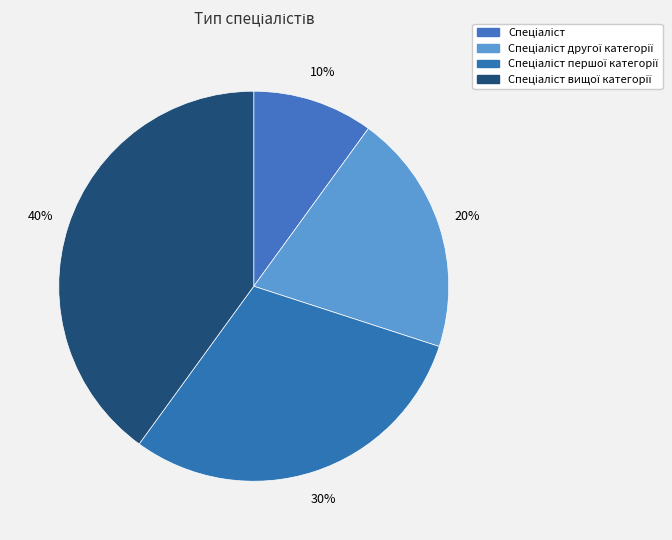

True or false: Спеціаліст вищої категорії accounts for 40% of the total.

True